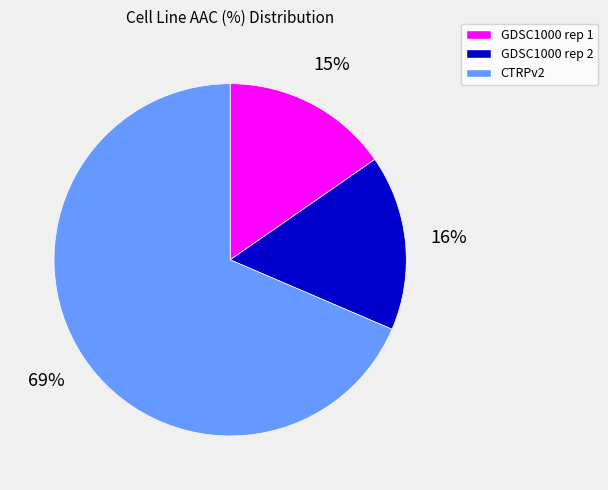

What is the smallest slice in the pie chart?

GDSC1000 rep 1